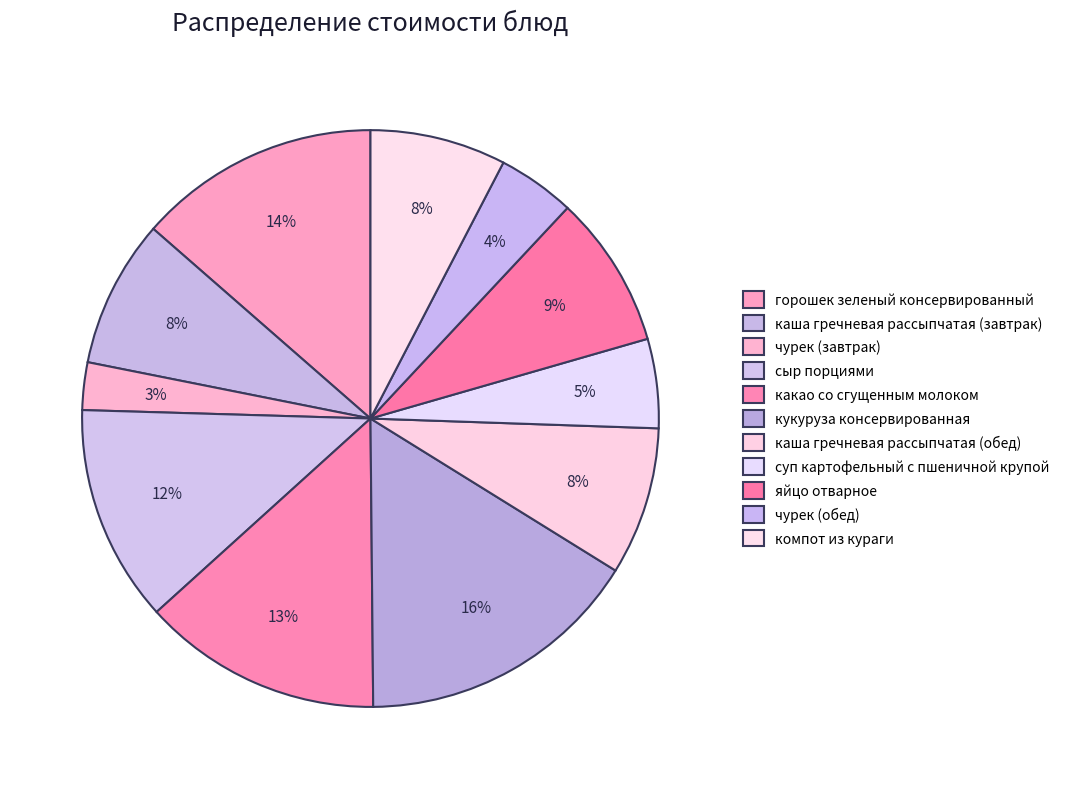

To the nearest percent, what is the difference between the каша гречневая рассыпчатая (завтрак) and чурек (обед) slice percentages?

4%